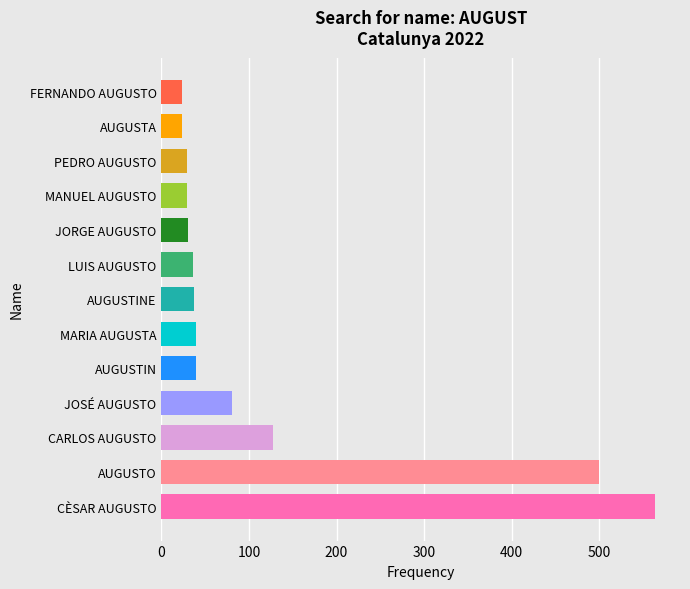

Where is the data nearest to the value 294?

CARLOS AUGUSTO